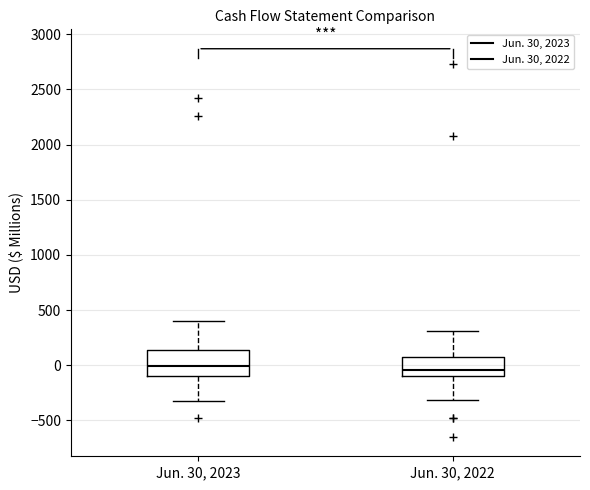

Comparing the boxes themselves (not the whiskers), which one is the tallest?

Jun. 30, 2023